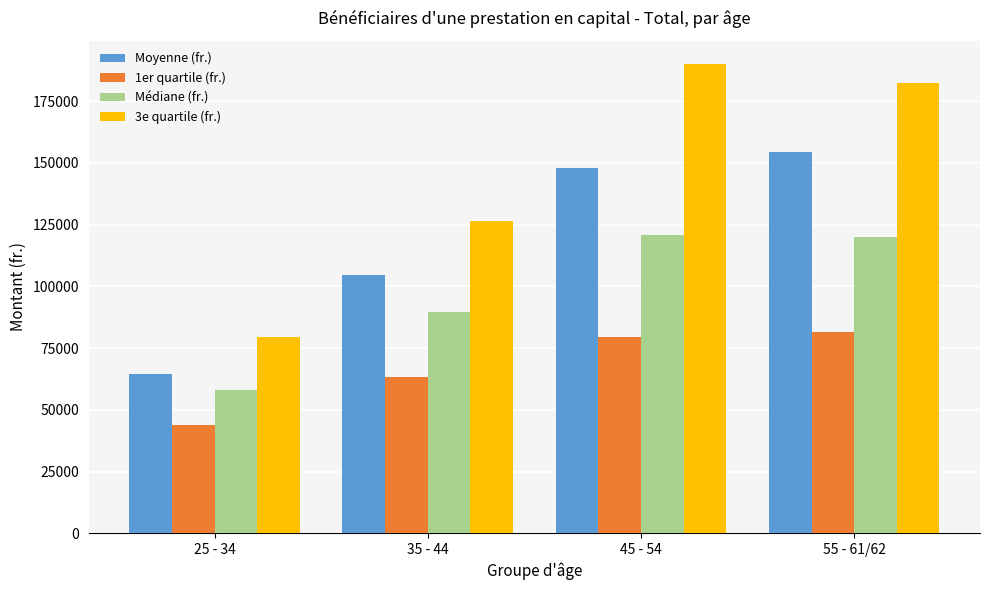

True or false: Médiane (fr.) has a value of 93277.5 at 25 - 34.

False